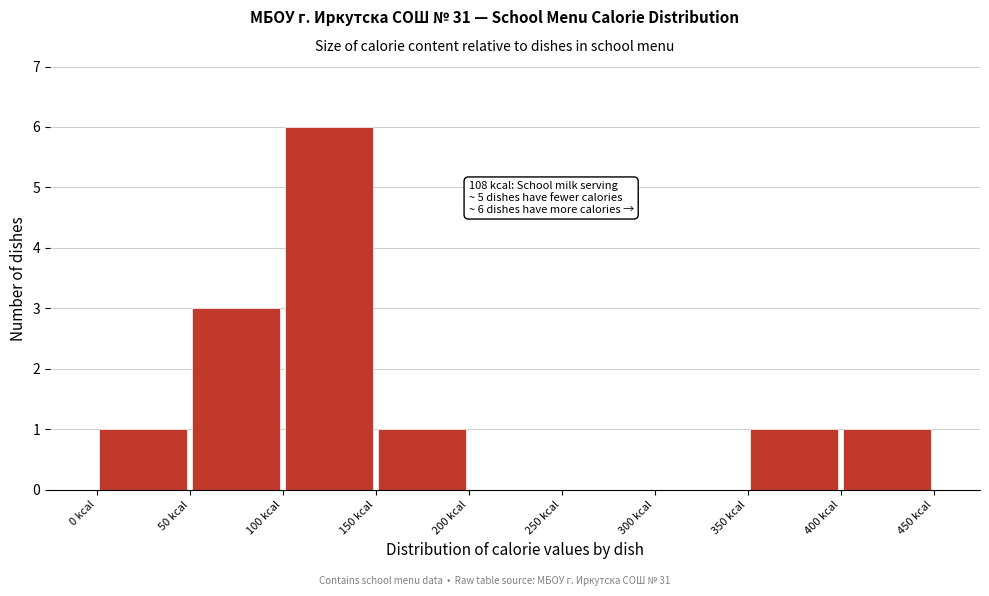

Which range on the x-axis has the tallest bar?

100 to 150